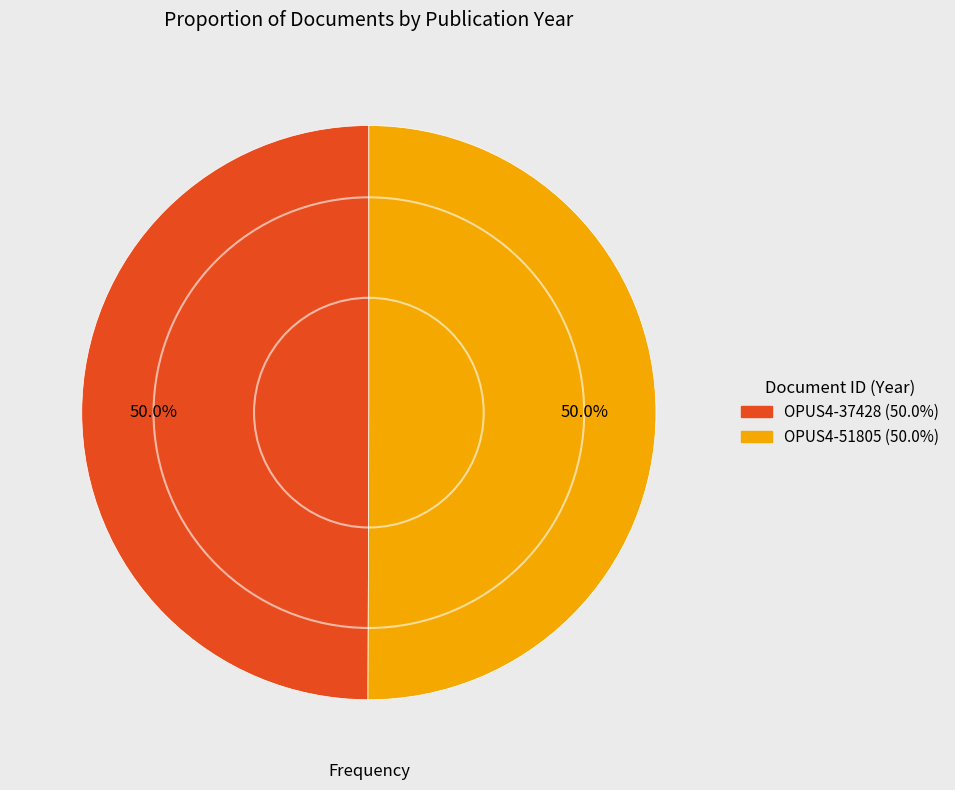

What is the ratio of the value at OPUS4-37428 to the value at OPUS4-51805?

1.0